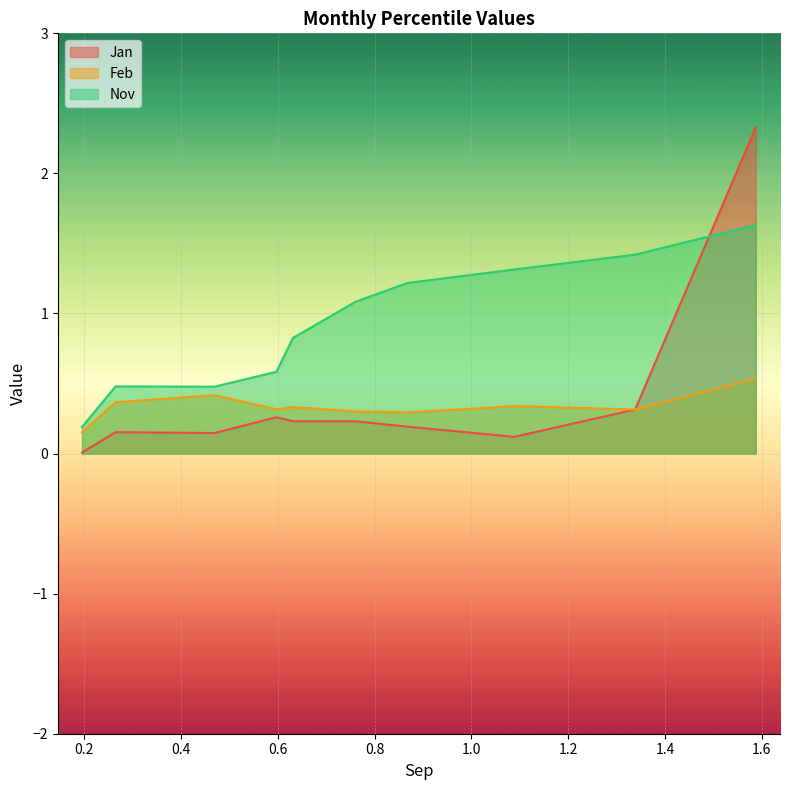

What are all the series names shown in the legend?

Jan, Feb, Nov